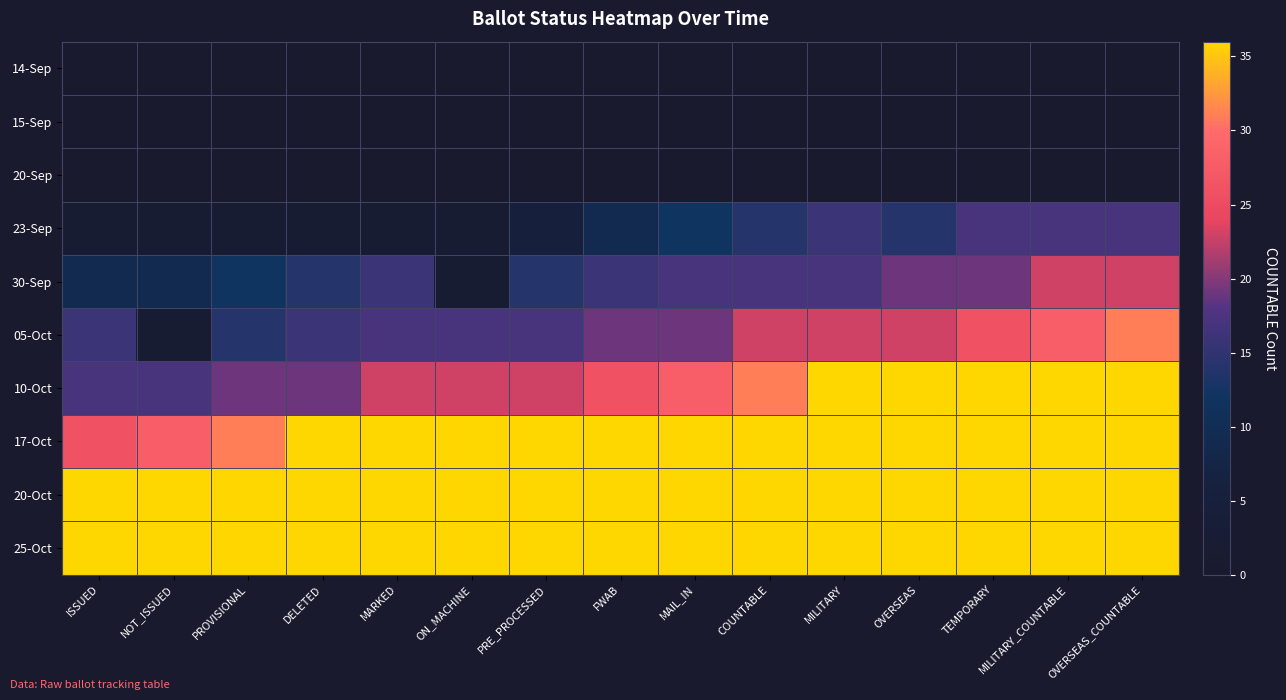

At ON_MACHINE, list the series in order from smallest to largest.

14-Sep, 15-Sep, 20-Sep, 23-Sep, 30-Sep, 05-Oct, 10-Oct, 17-Oct, 20-Oct, 25-Oct